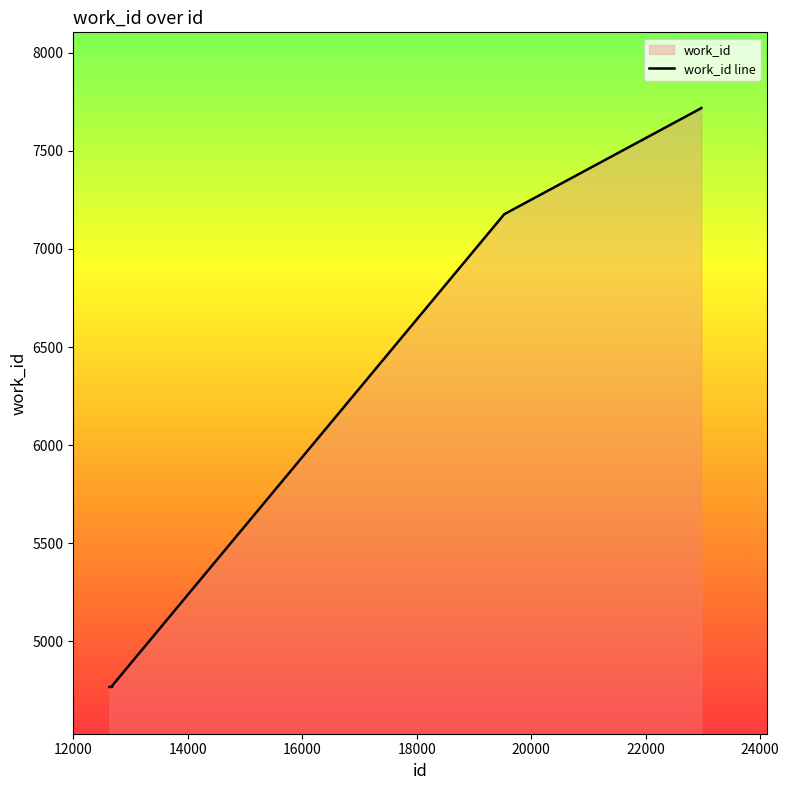

What is the smallest value displayed?

4768